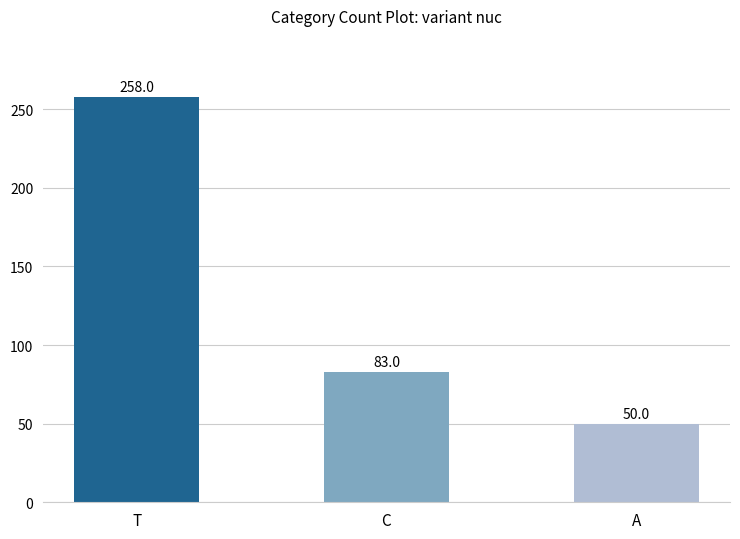

List the labels in order of value, largest first.

T, C, A